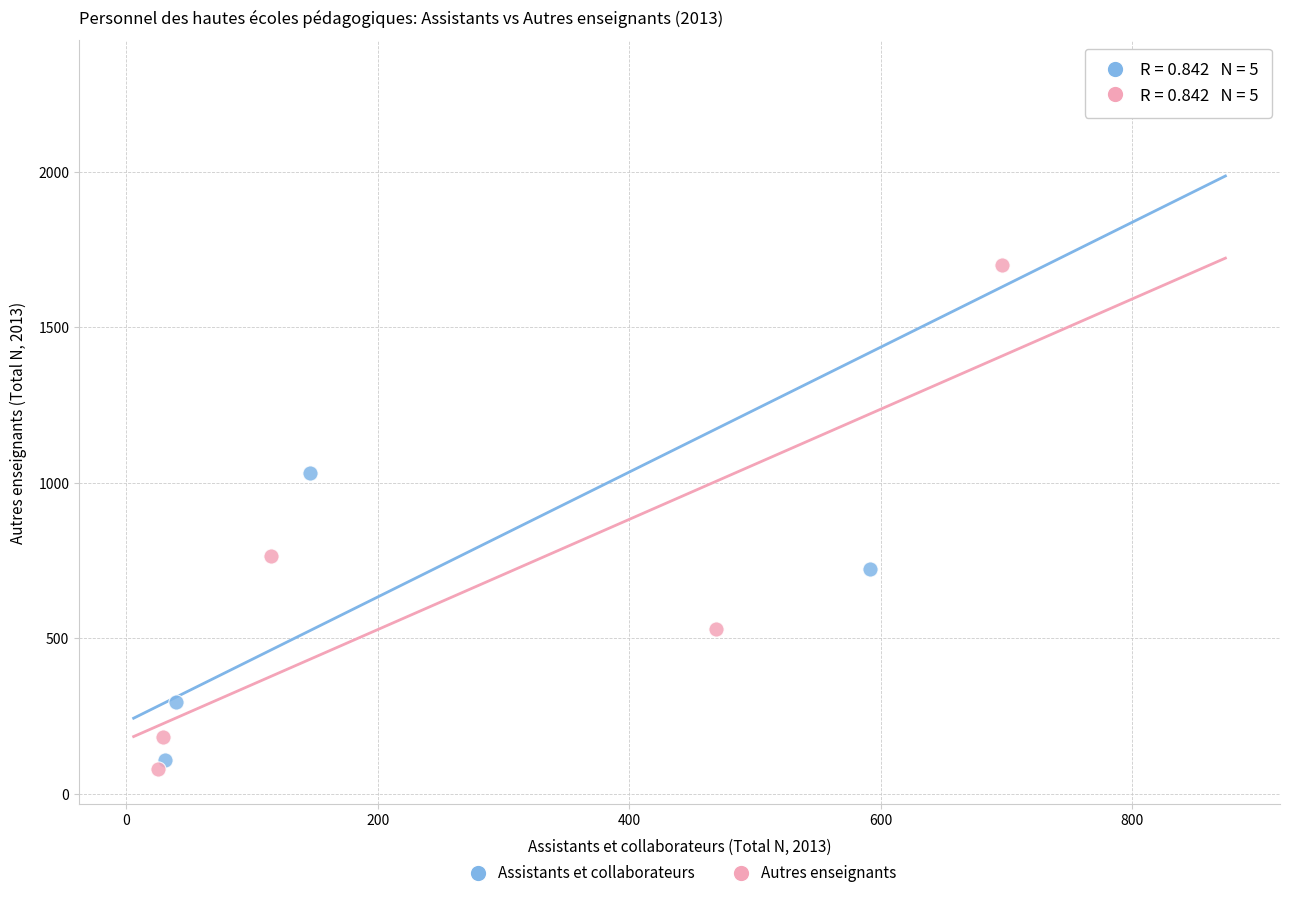

Which series has the widest spread of Y values?

Assistants et collaborateurs